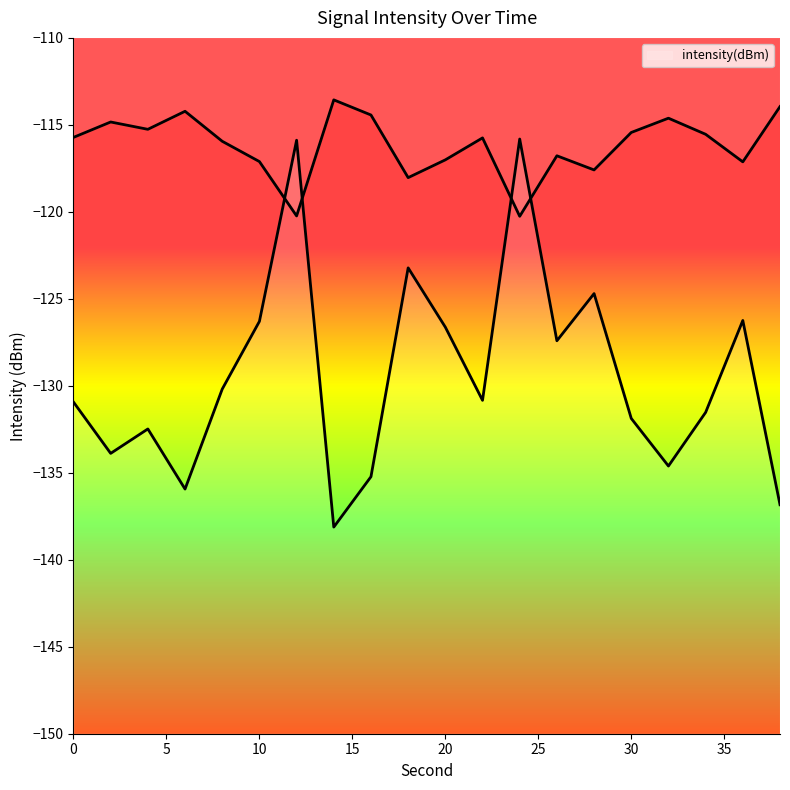

Where is the data nearest to the value -126?

36